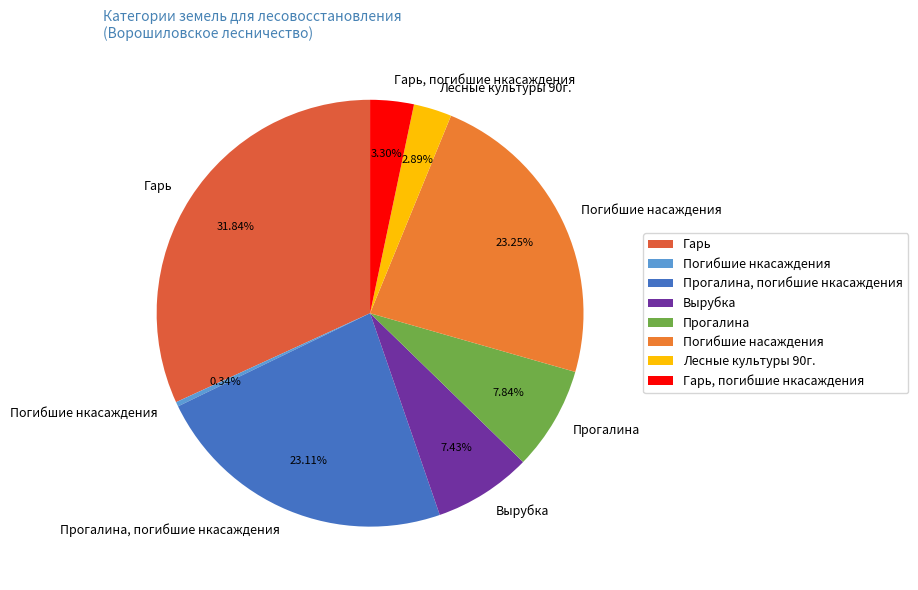

What percentage is NOT represented by Гарь, погибшие нкасаждения?

96.7%